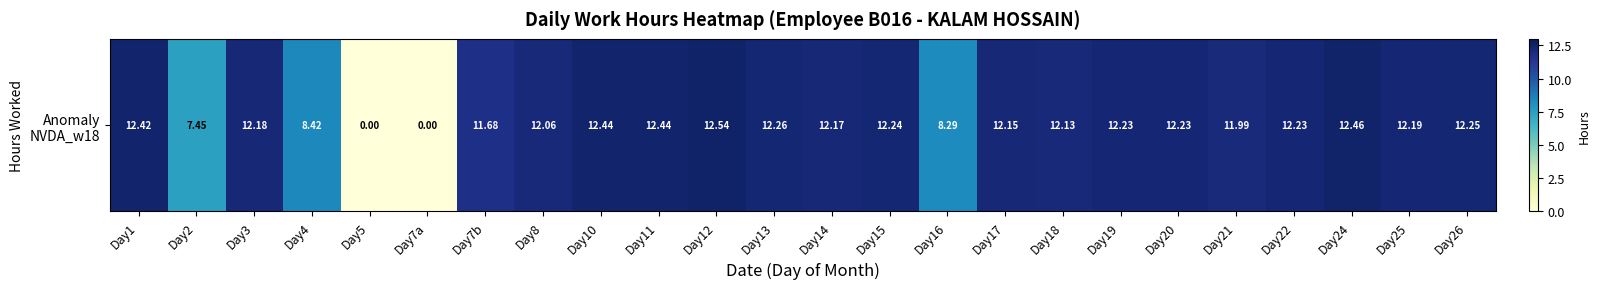

At which category does the chart reach its minimum across all series?

Day5